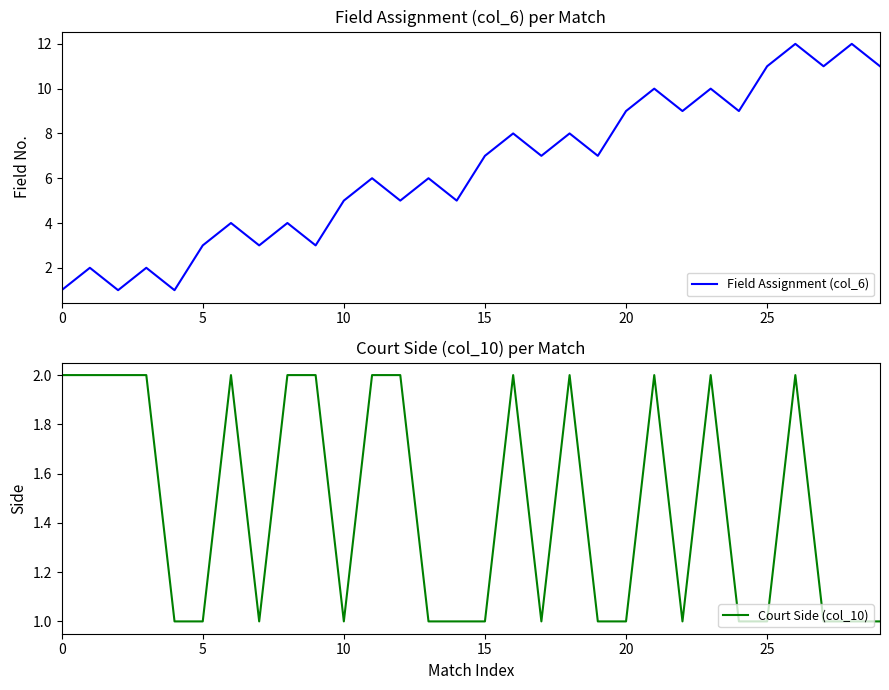

The value of Field Assignment (col_6) at 20 is 9. True or false?

True